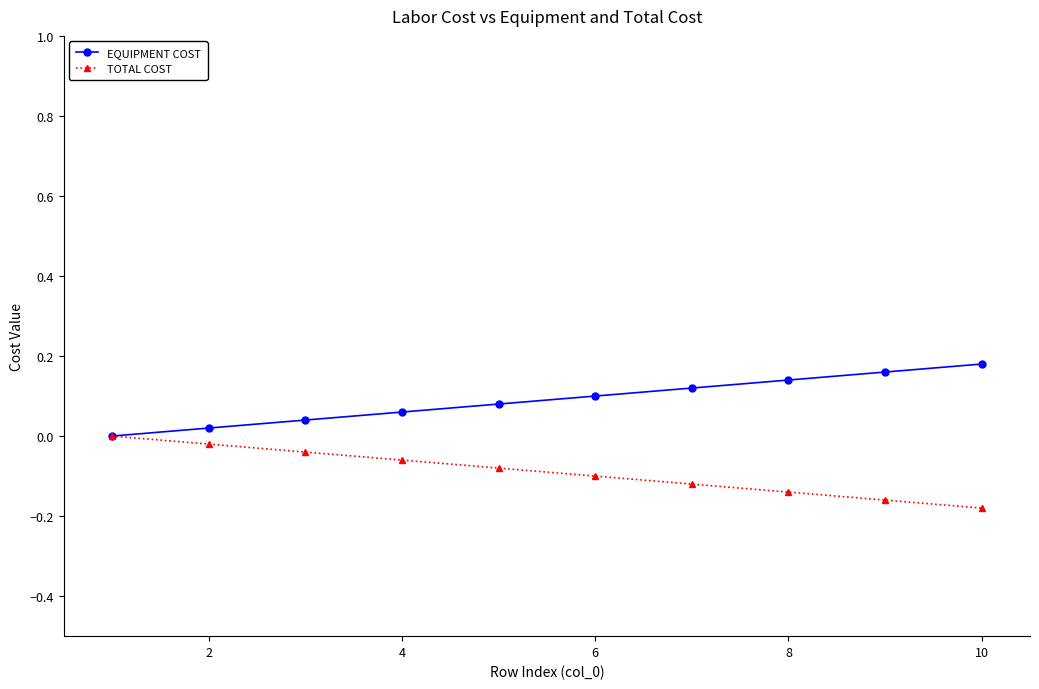

What are all the series names shown in the legend?

EQUIPMENT COST, TOTAL COST